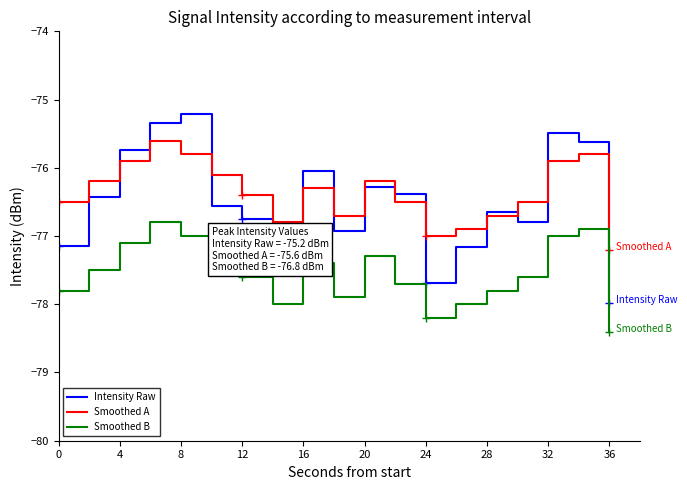

What is the lowest value of the Intensity Raw series?

-78.0